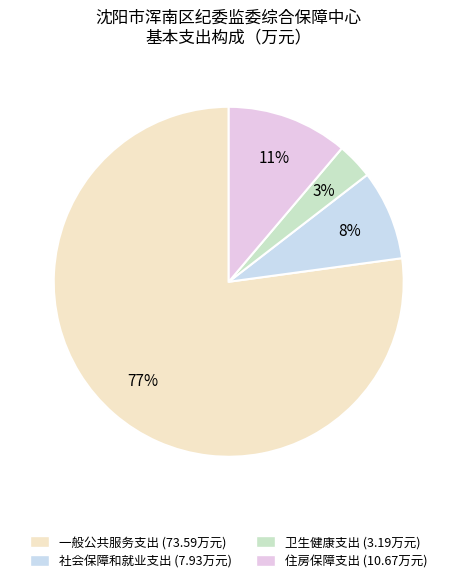

The 一般公共服务支出 slice represents 77% of the pie. True or false?

True